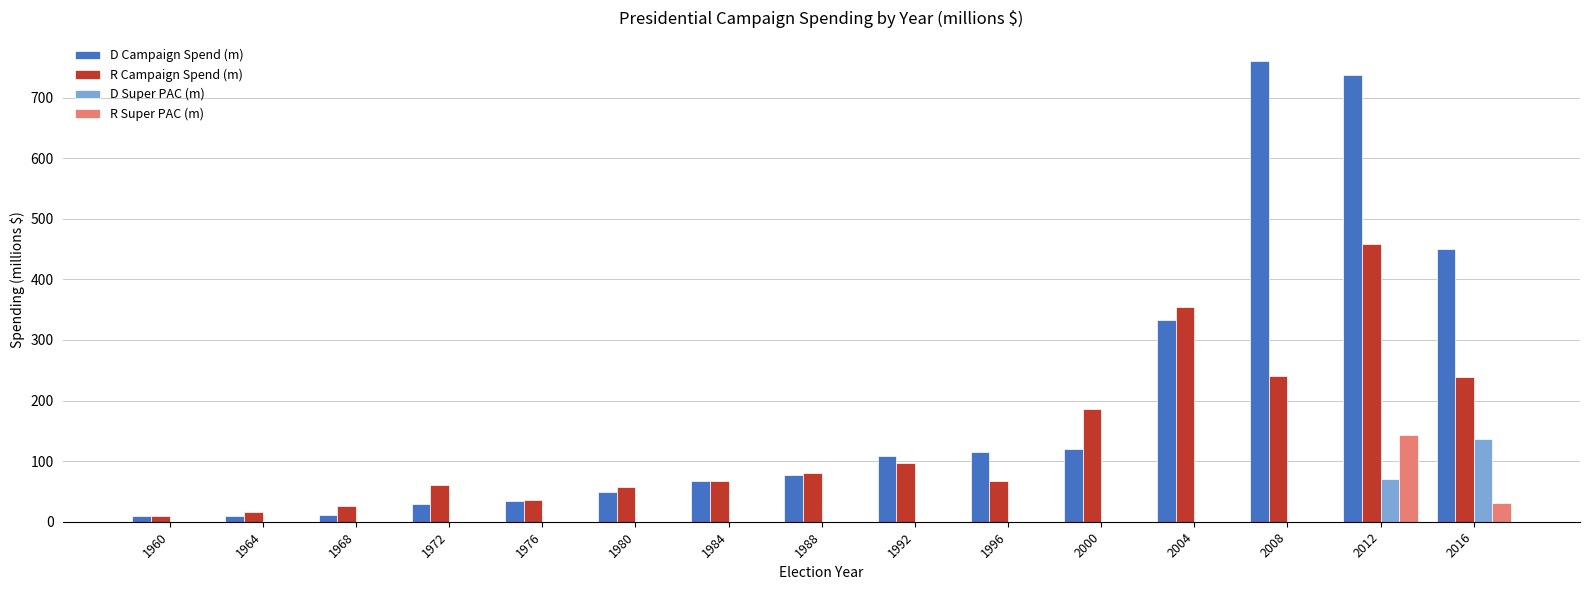

At which label does R Campaign Spend (m) first exceed 67?

1984